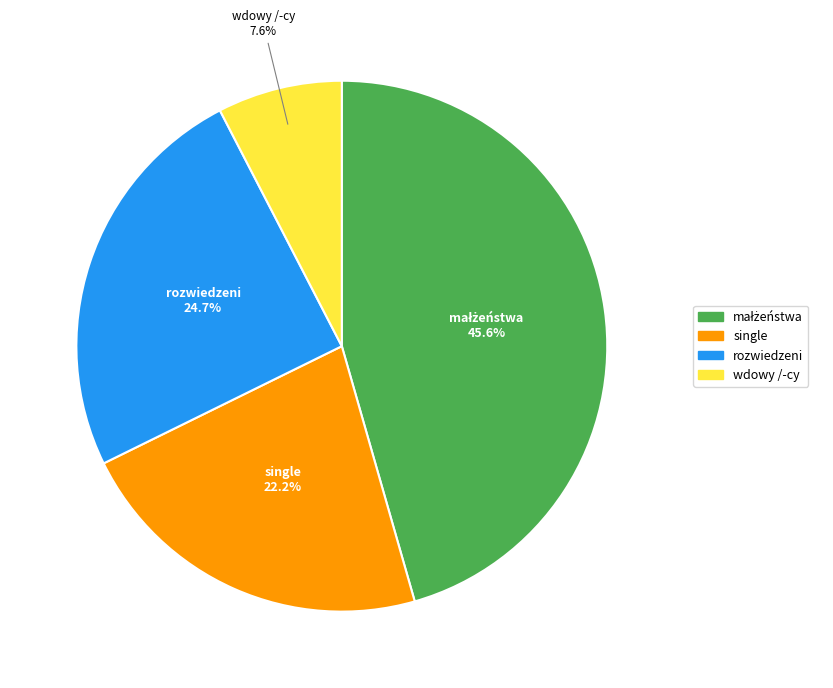

Which category has the smallest portion of the pie?

wdowy /-cy